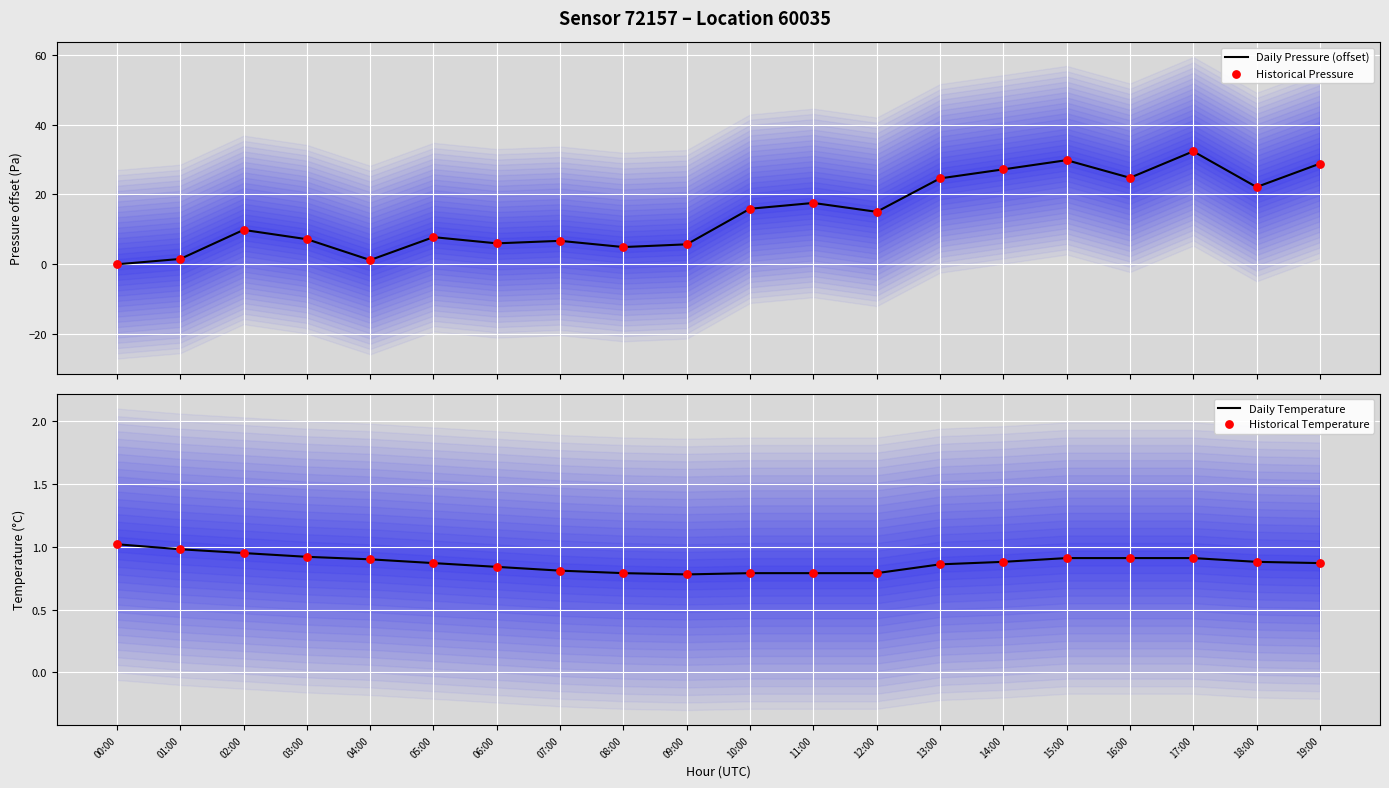

Is the value of Daily Pressure (offset) at 13:00 greater than the value of Historical Pressure at 00:00?

Yes